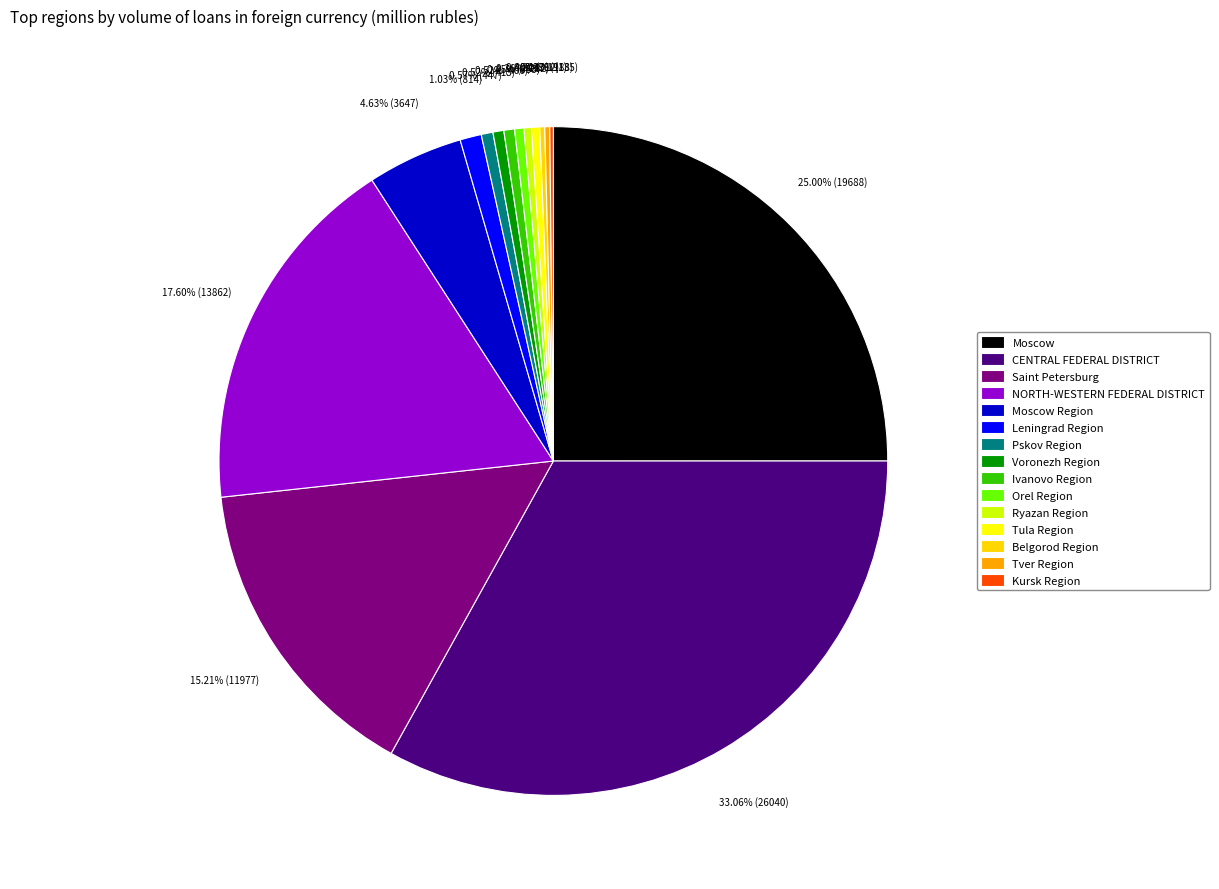

What is the ratio of the value at Voronezh Region to the value at Tula Region?

1.3